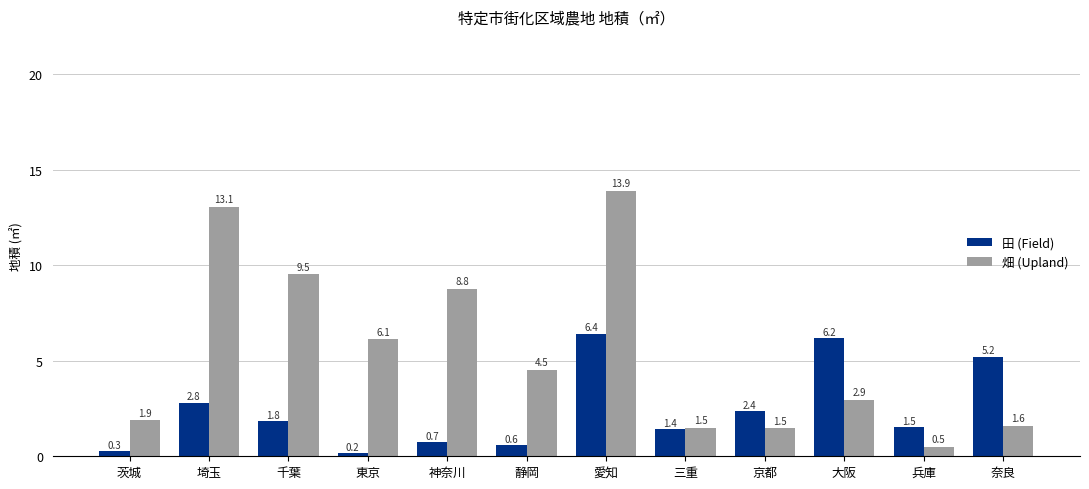

What is the minimum value shown in the chart?

172453